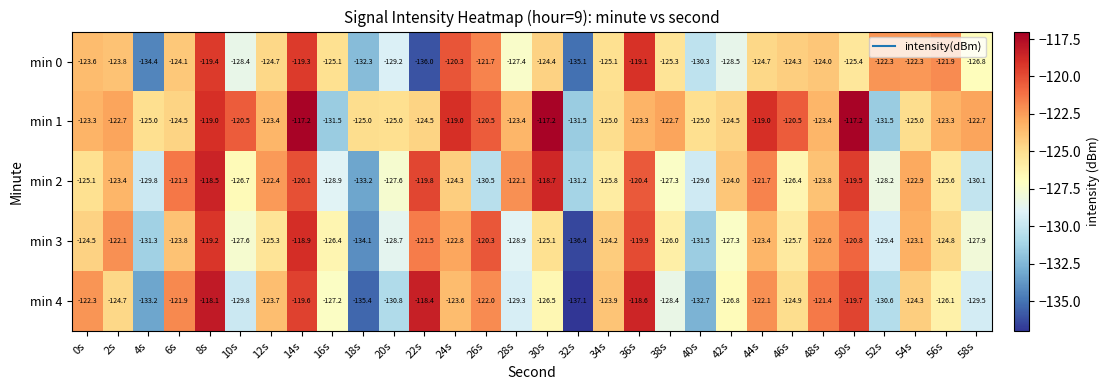

Where does the min 4 series first go above -124?

0s